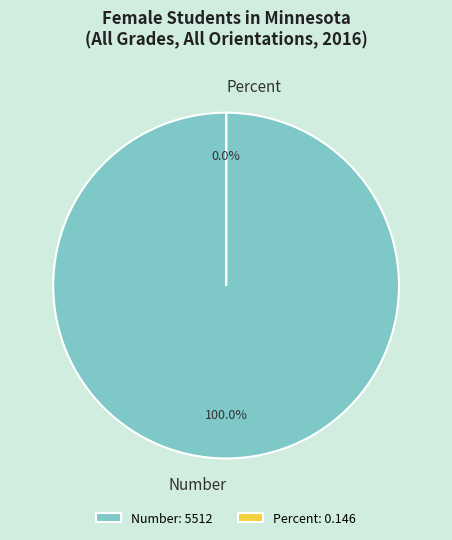

Which category has the smallest portion of the pie?

Percent